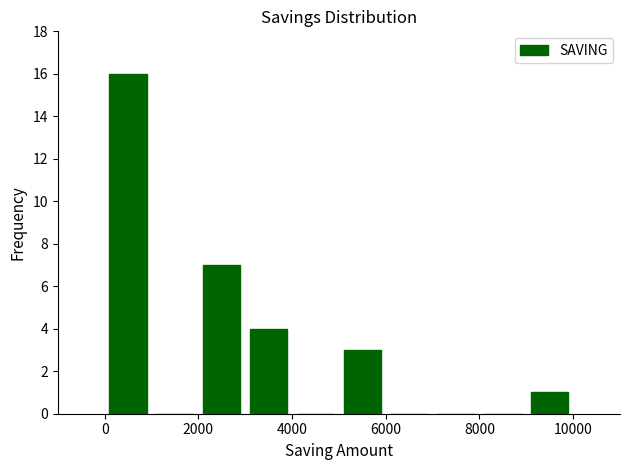

How tall is the bar that spans 0 to 1000 on the x-axis? The values are not printed on the chart, so give them approximately, as read against the axis.

16